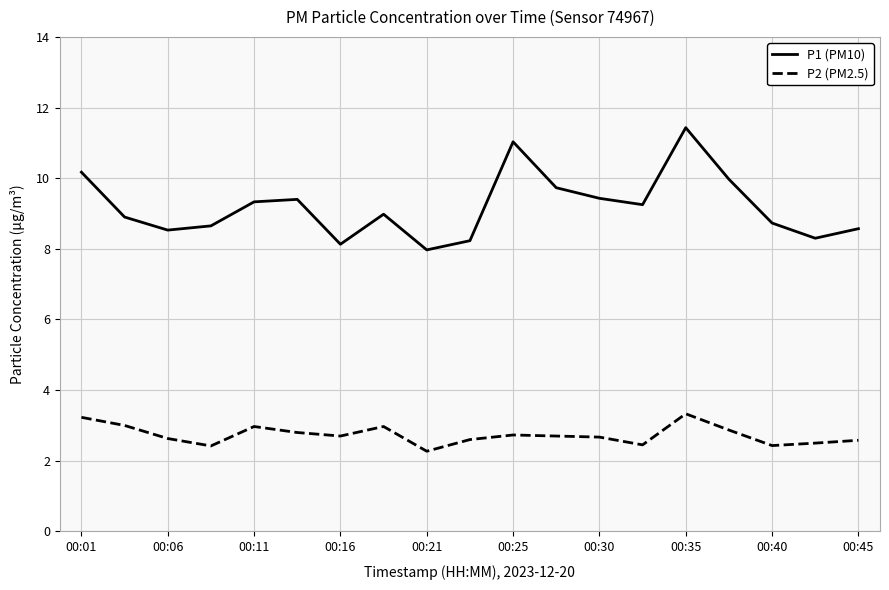

Rank the series by their maximum value, from lowest to highest.

P2 (PM2.5), P1 (PM10)